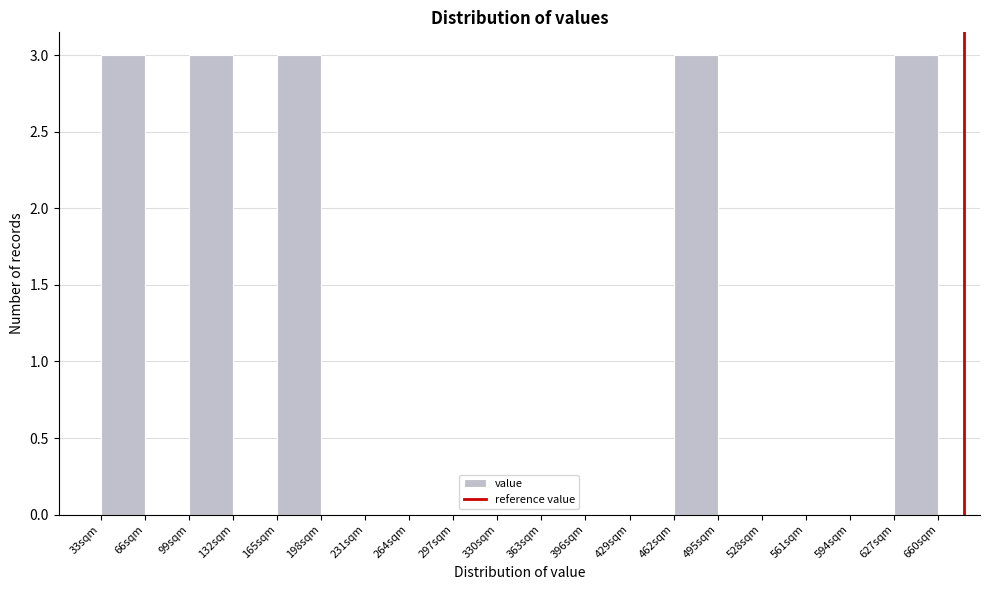

What is the height of the bar covering 165 to 198 on the x-axis? Neither the bar edges nor the heights are printed on the chart, so give them approximately, as read against the axes.

3